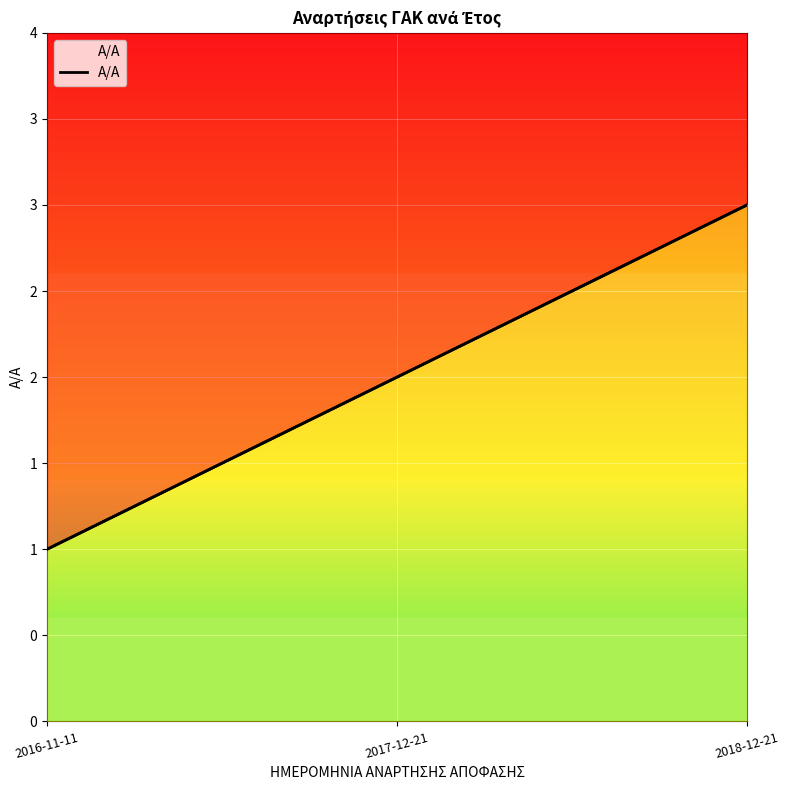

Which category has the highest value across all series?

2018-12-21